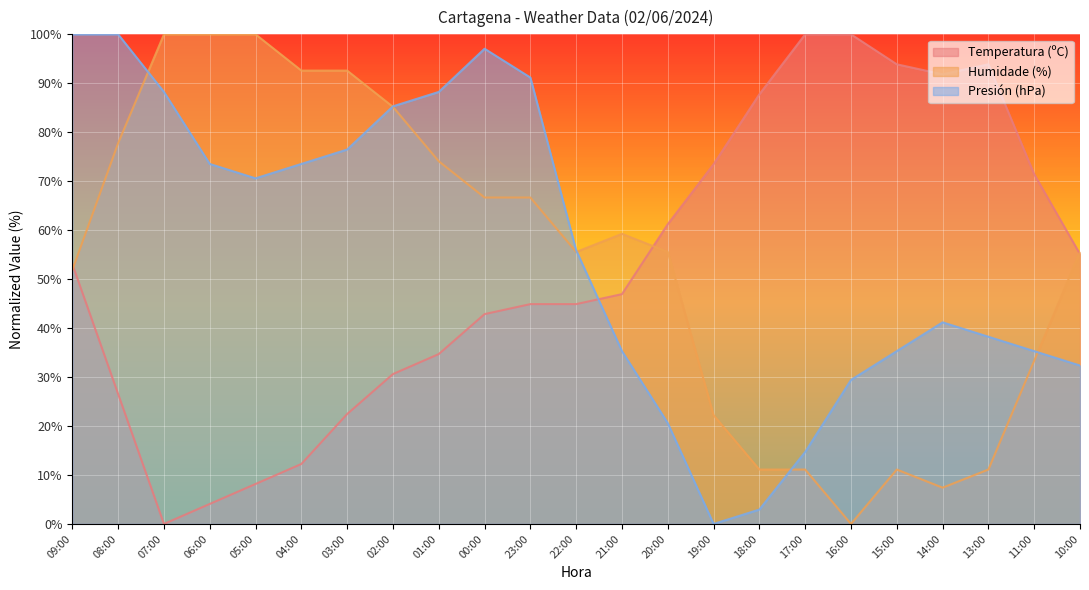

The Temperatura (ºC) series shows 26.5 at 08:00. True or false?

True